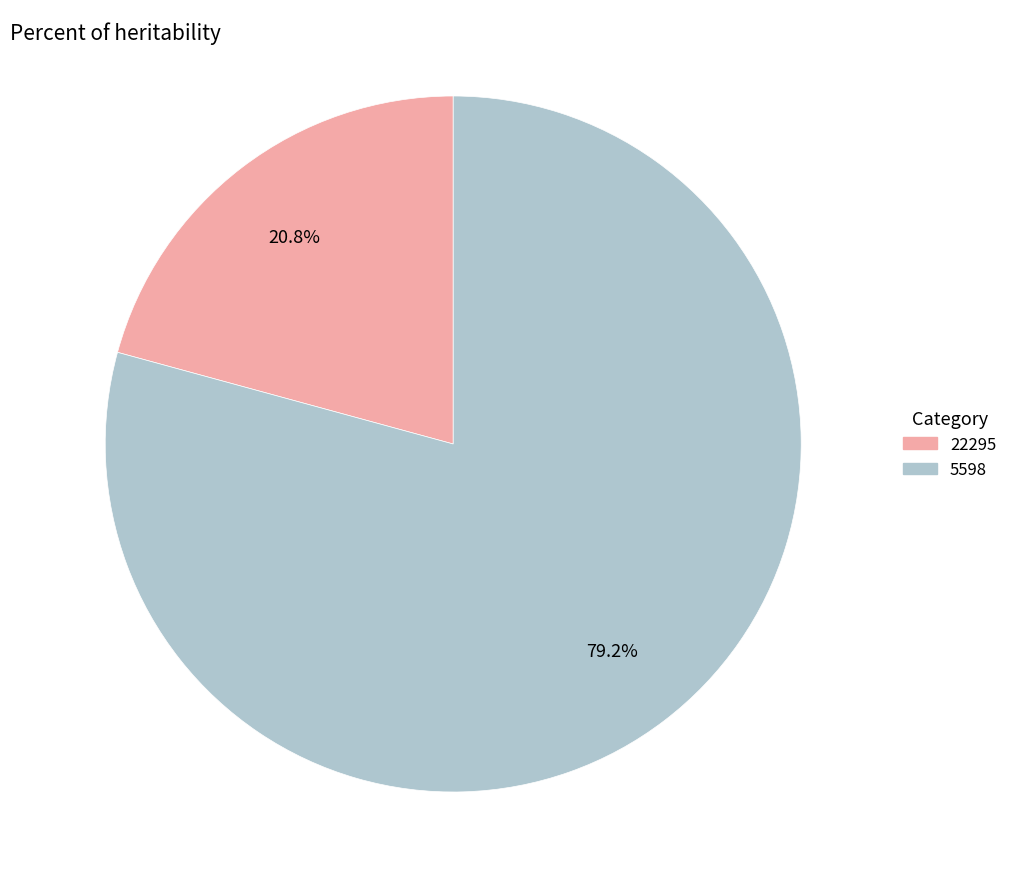

Count the number of slices in the pie.

2